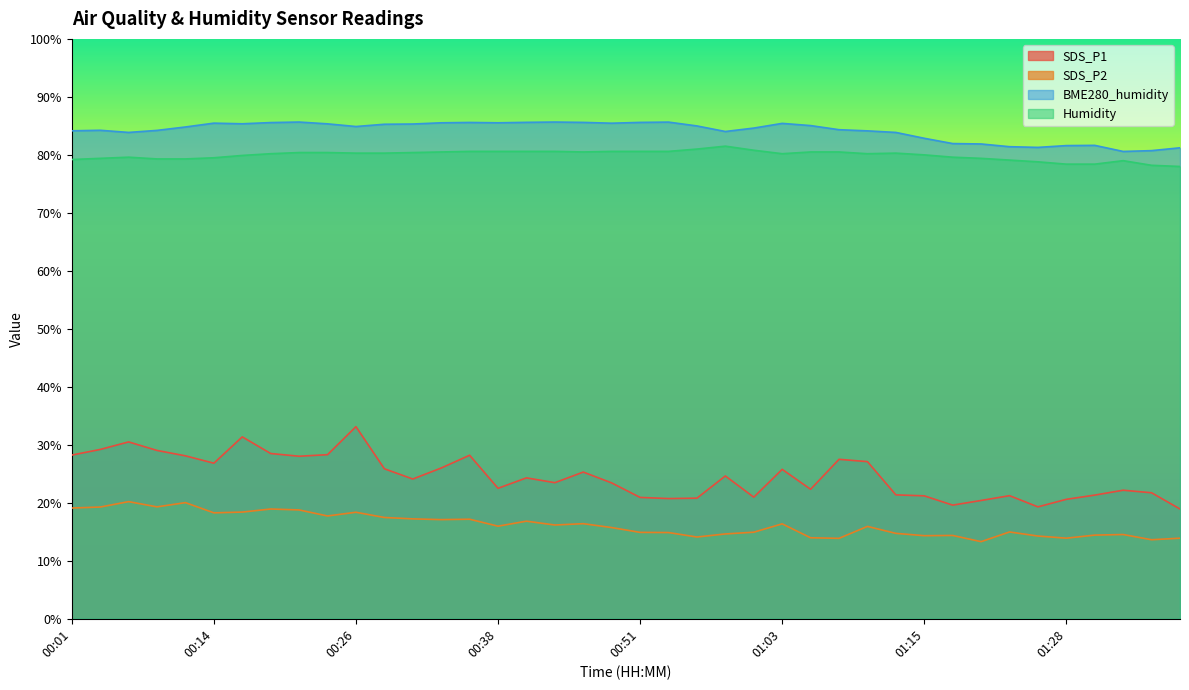

True or false: SDS_P2 and BME280_humidity intersect in this chart.

False